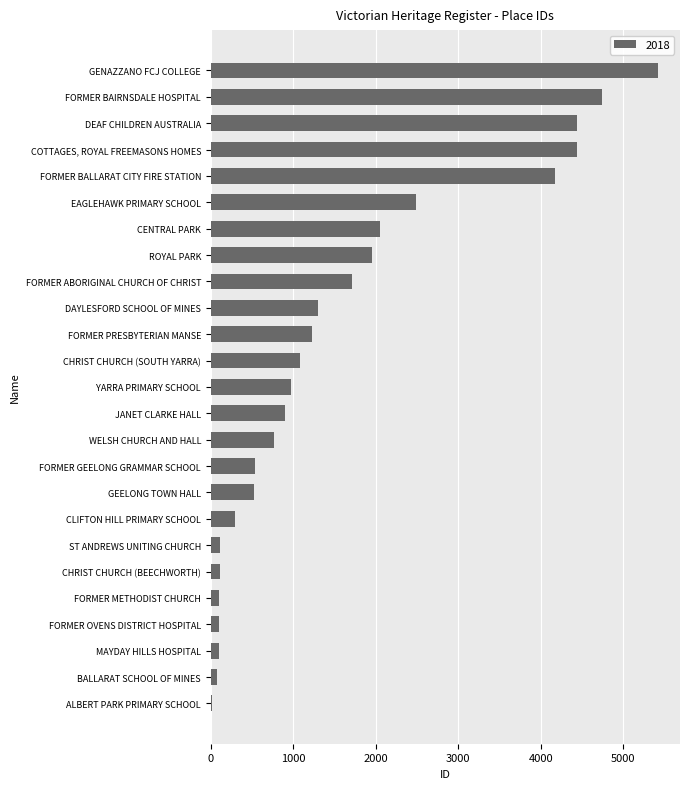

What is the maximum value shown in the chart?

5415